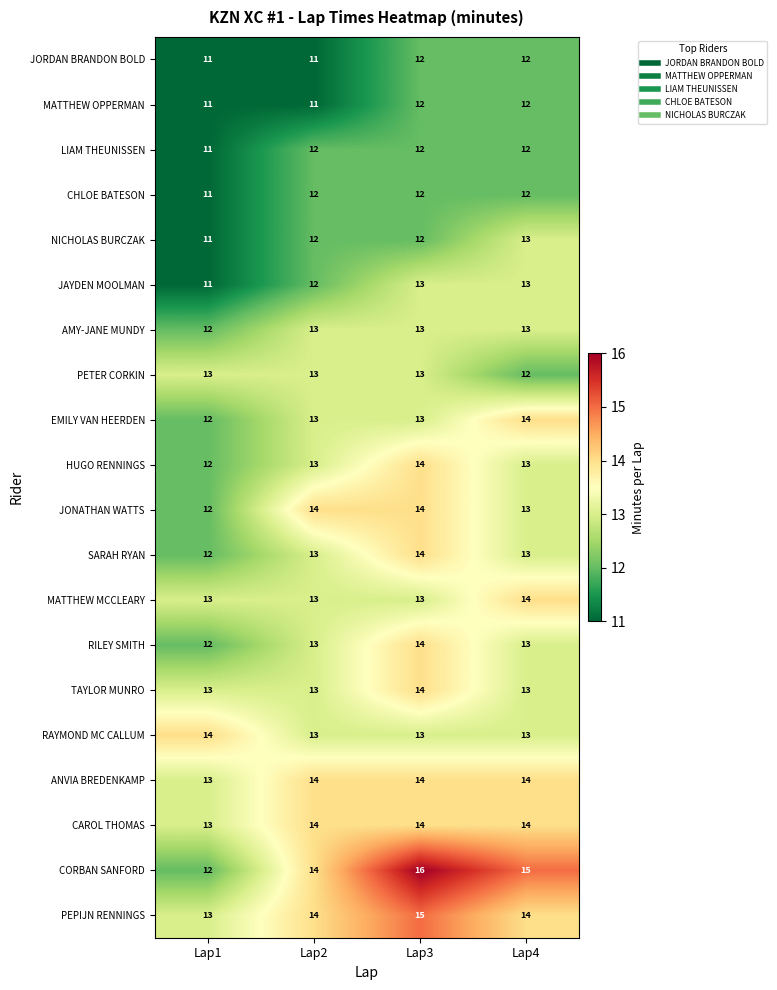

Which series has the widest spread of values?

CORBAN SANFORD